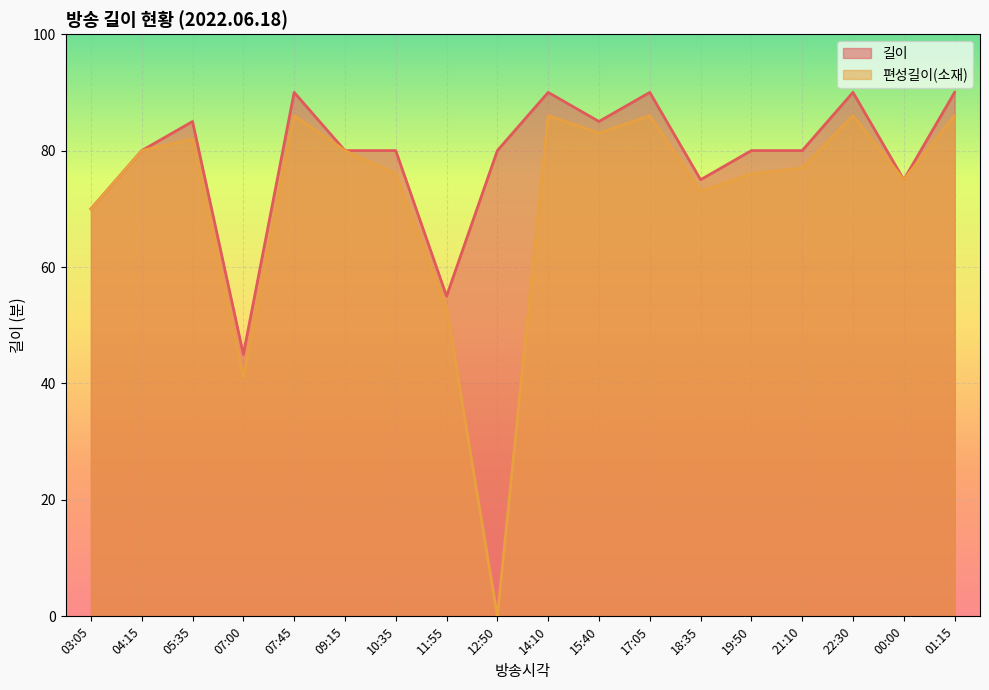

What is the label of the 4th point from the left?

07:00